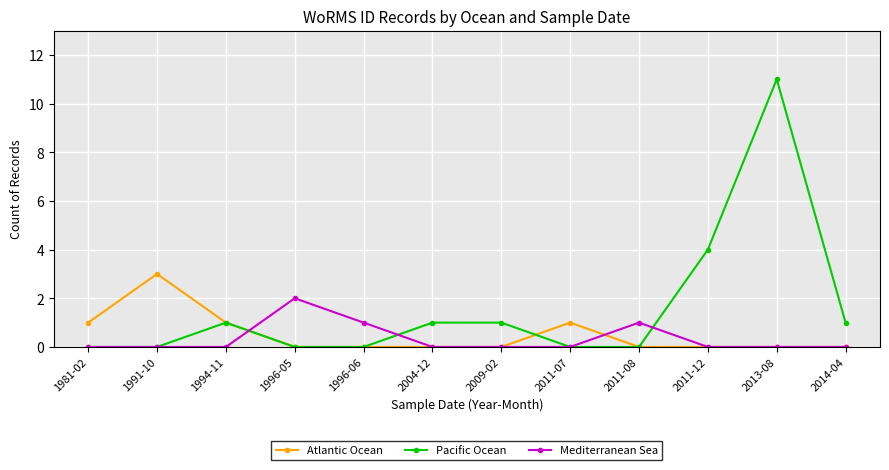

Between 2011-07 and 2011-12, which series saw the biggest shift?

Pacific Ocean